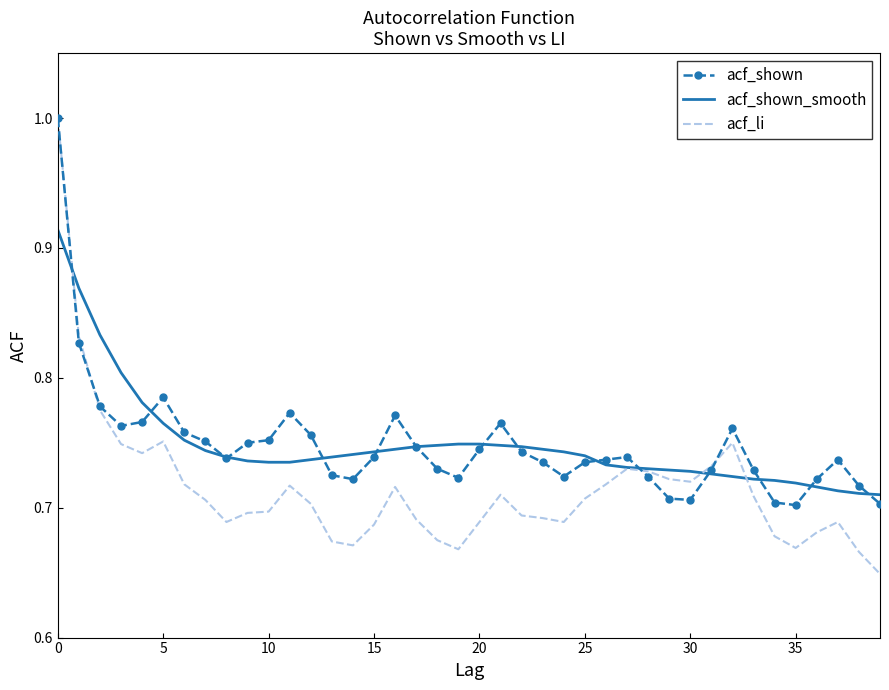

How many series are shown in this chart?

3